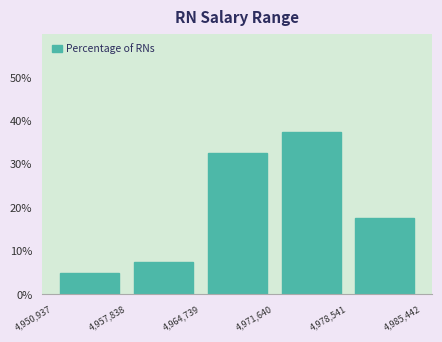

How tall is the bar that spans 4,978,541 to 4,985,442 on the x-axis? The values are not printed on the chart, so give them approximately, as read against the axis.

18